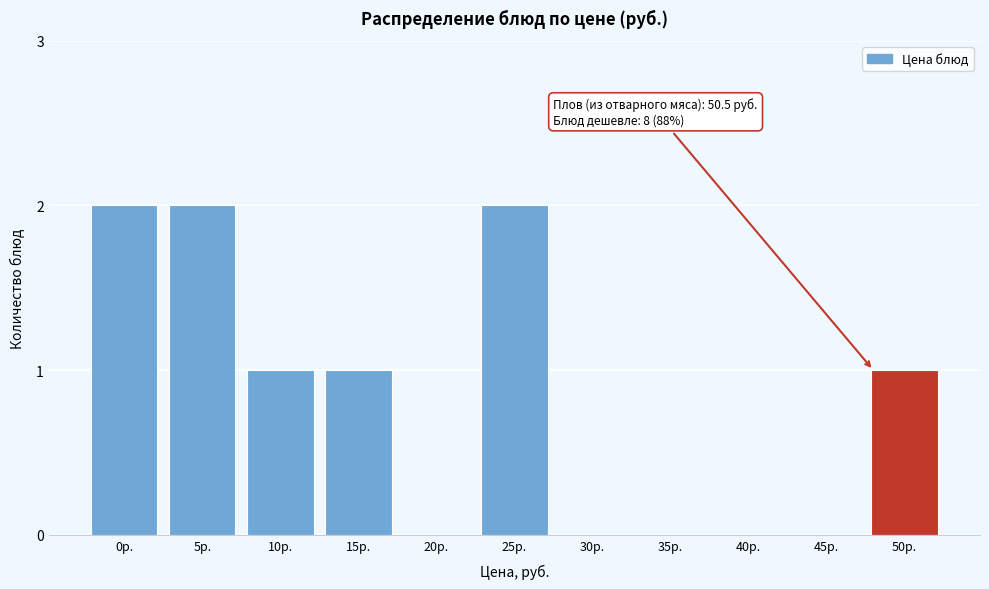

Reading right to left, extract all data points from this chart.

50р.=1	45р.=0	40р.=0	35р.=0	30р.=0	25р.=2	20р.=0	15р.=1	10р.=1	5р.=2	0р.=2